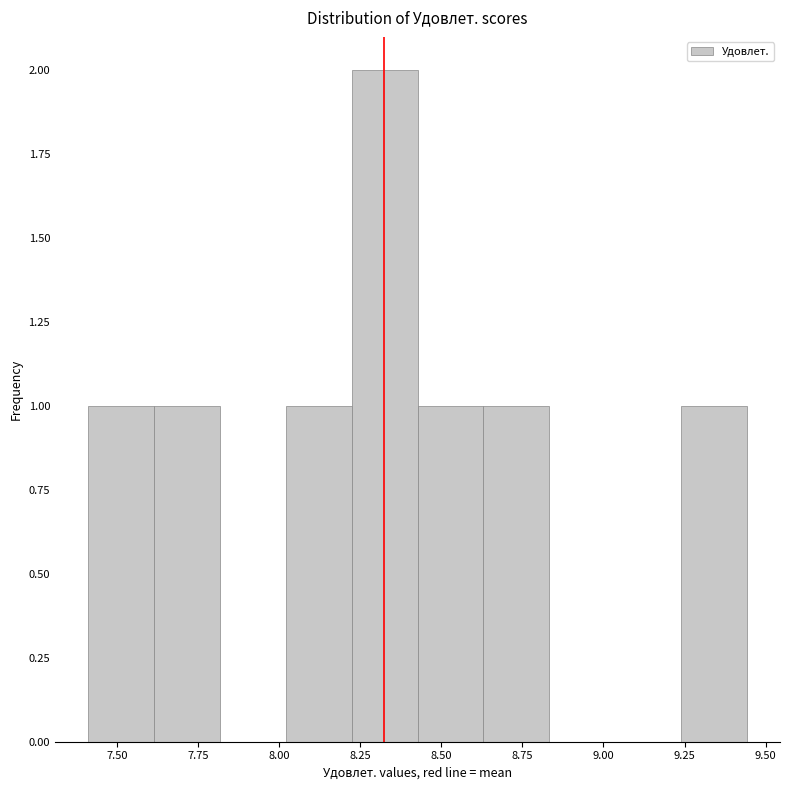

Which range on the x-axis has the tallest bar?

8.20 to 8.45